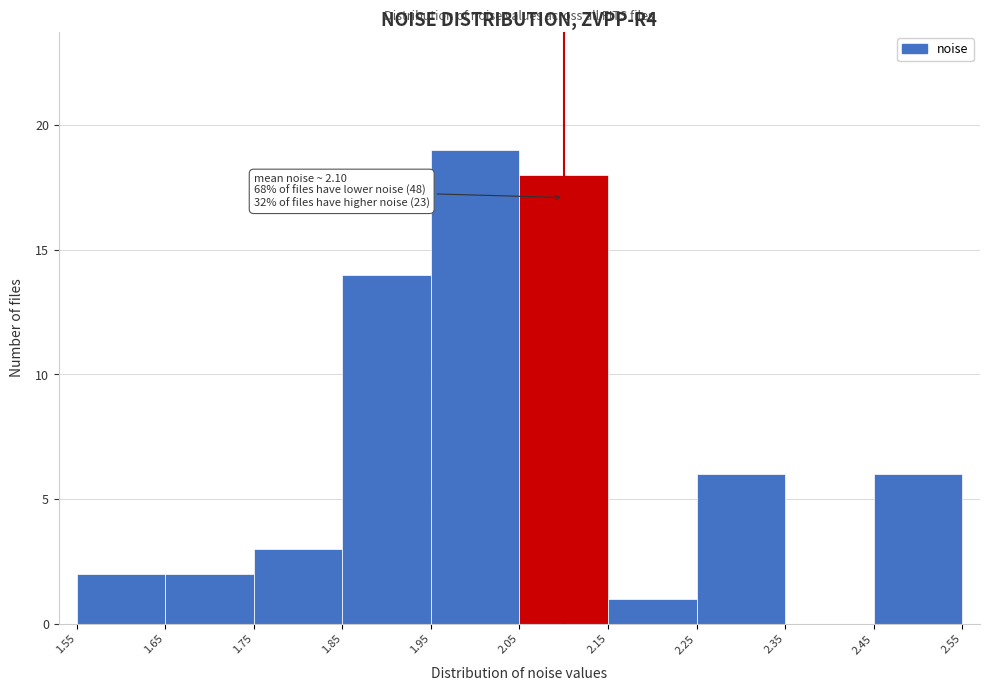

Over which range of the x-axis is the bar tallest?

1.95 to 2.05